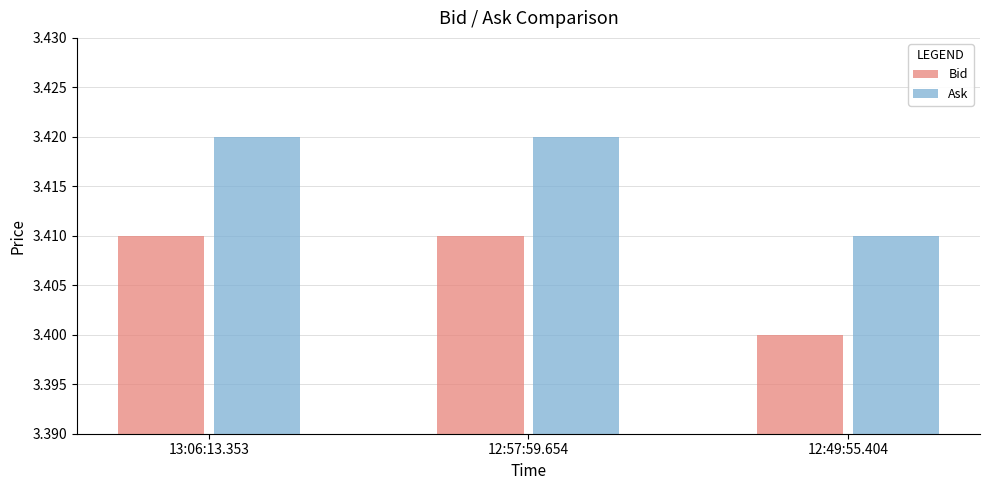

Is it true that Ask equals 1.4 at 12:57:59.654?

False